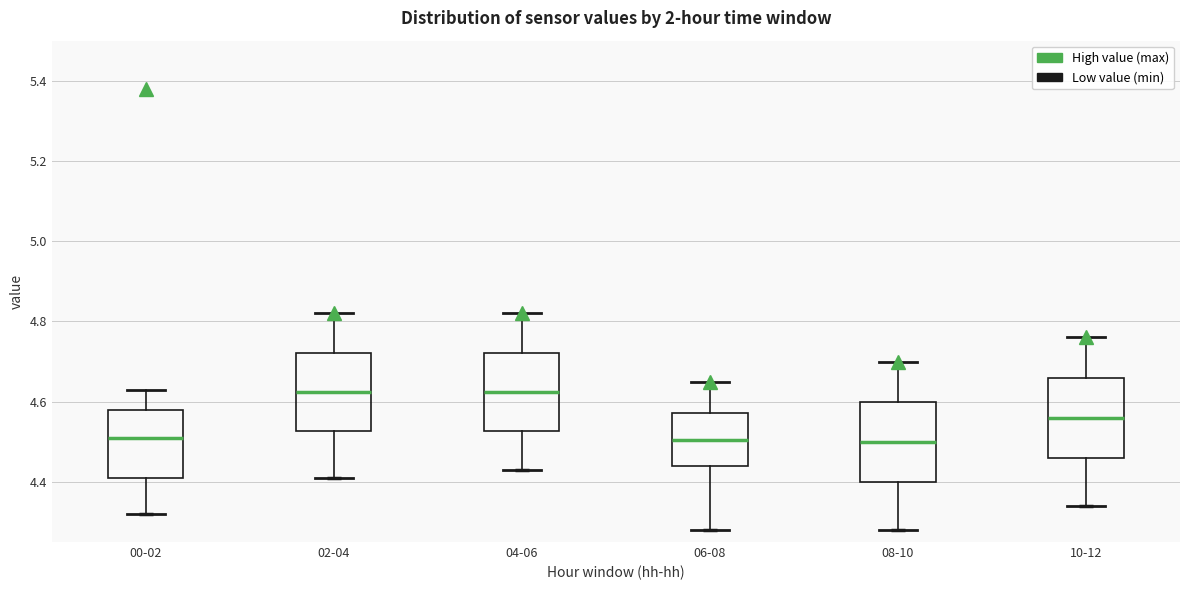

Reading left to right, read every box against the y-axis: the position of its median line, the range the box covers, and the ends of its whiskers. The values are not printed on the chart, so give them approximately, as read against the axis.

00-02: median 4.52, box 4.42 to 4.58, whiskers 4.32 to 4.64
02-04: median 4.62, box 4.52 to 4.72, whiskers 4.42 to 4.82
04-06: median 4.62, box 4.52 to 4.72, whiskers 4.44 to 4.82
06-08: median 4.50, box 4.44 to 4.58, whiskers 4.28 to 4.66
08-10: median 4.50, box 4.40 to 4.60, whiskers 4.28 to 4.70
10-12: median 4.56, box 4.46 to 4.66, whiskers 4.34 to 4.76